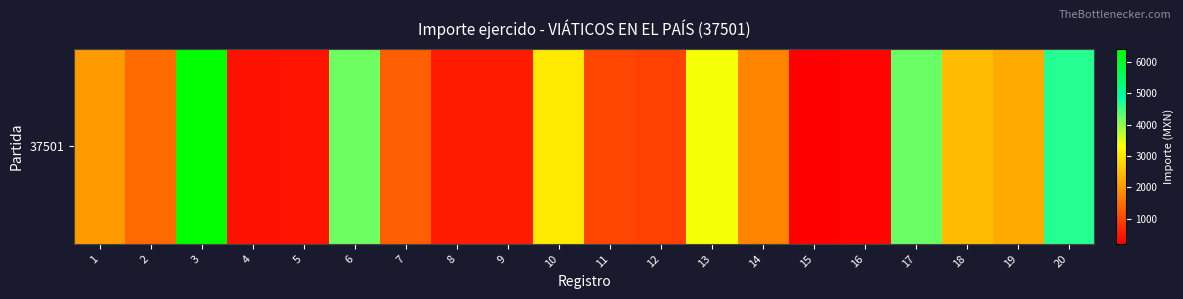

How many categories are shown in the chart?

20